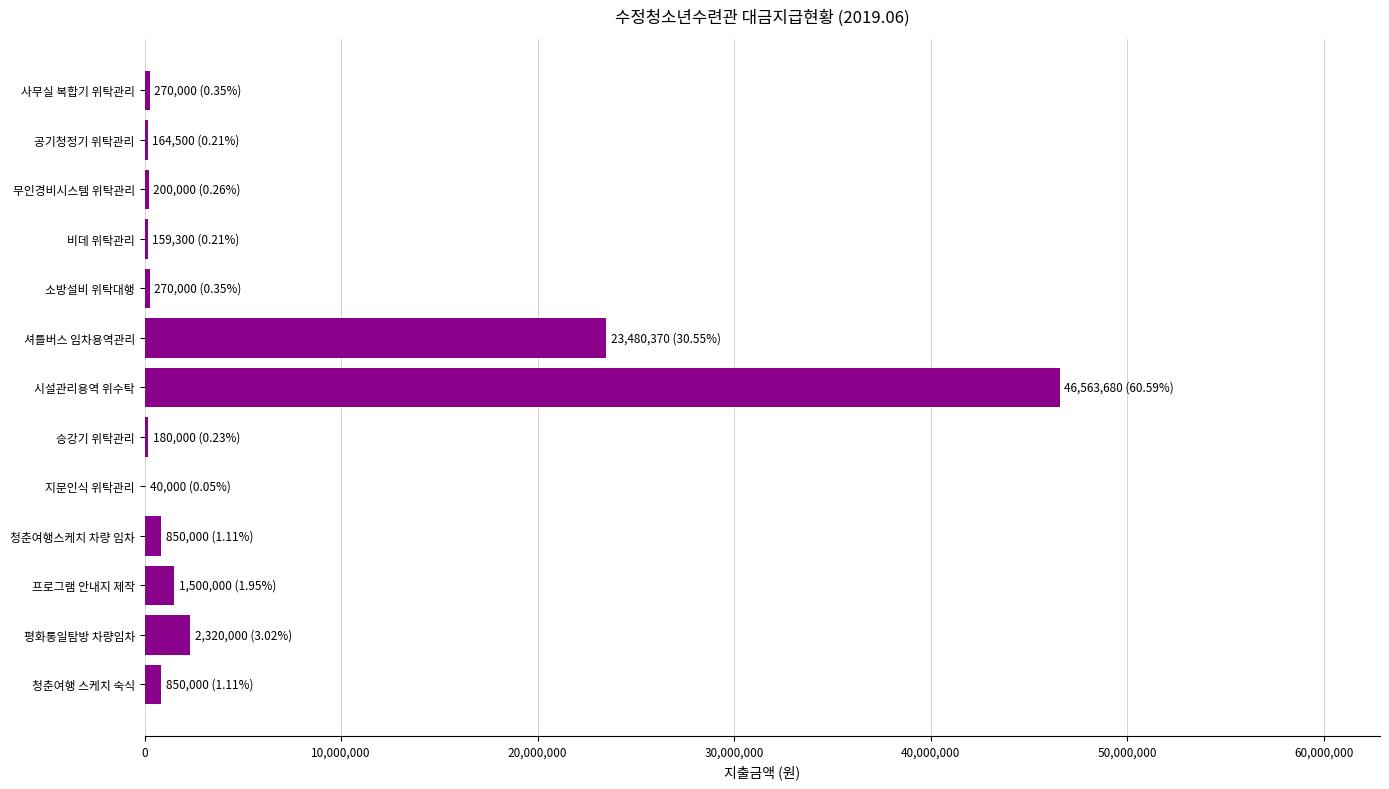

Which label corresponds to the largest value in the chart?

시설관리용역 위수탁